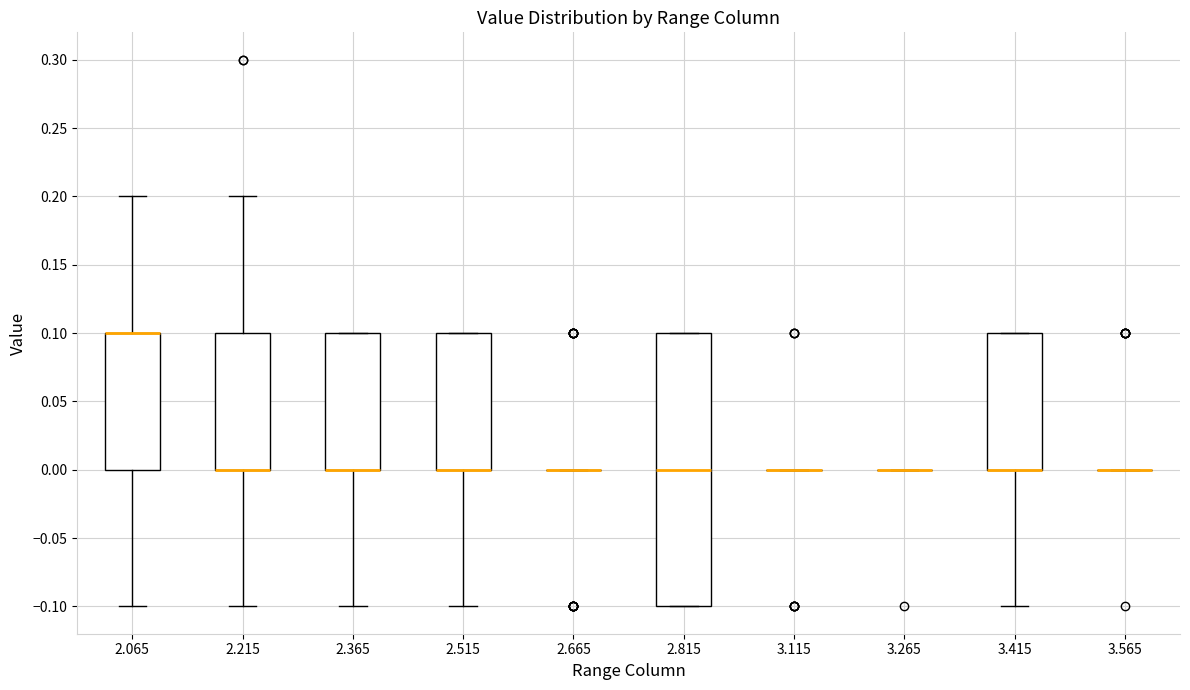

Reading left to right, transcribe this box plot: for each box, give where its median line is, the range the box spans, and where its two whiskers end, as read against the y-axis. The values are not printed on the chart, so give them approximately, as read against the axis.

2.065: median 0.1 (drawn on the box's upper edge), box 0.0 to 0.1, whiskers -0.1 to 0.2
2.215: median 0.0 (drawn on the box's lower edge), box 0.0 to 0.1, whiskers -0.1 to 0.2
2.365: median 0.0 (drawn on the box's lower edge), box 0.0 to 0.1, whiskers -0.1 to 0.1
2.515: median 0.0 (drawn on the box's lower edge), box 0.0 to 0.1, whiskers -0.1 to 0.1
2.665: box collapsed to a line at 0.0, whiskers 0.0 to 0.0
2.815: median 0.0, box -0.1 to 0.1, whiskers -0.1 to 0.1
3.115: box collapsed to a line at 0.0, whiskers 0.0 to 0.0
3.265: box collapsed to a line at 0.0, whiskers 0.0 to 0.0
3.415: median 0.0 (drawn on the box's lower edge), box 0.0 to 0.1, whiskers -0.1 to 0.1
3.565: box collapsed to a line at 0.0, whiskers 0.0 to 0.0